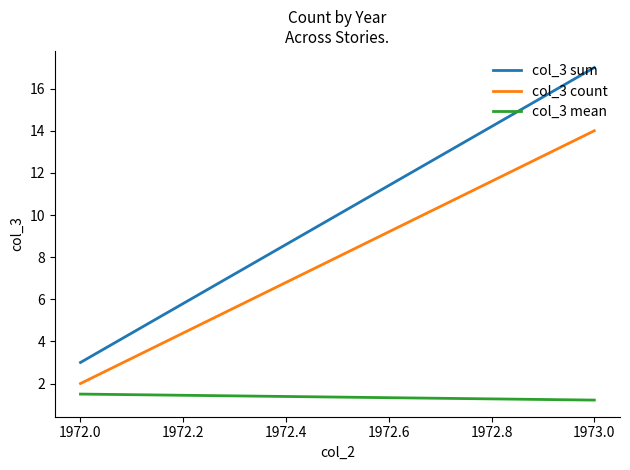

How many lines are shown in the chart?

3